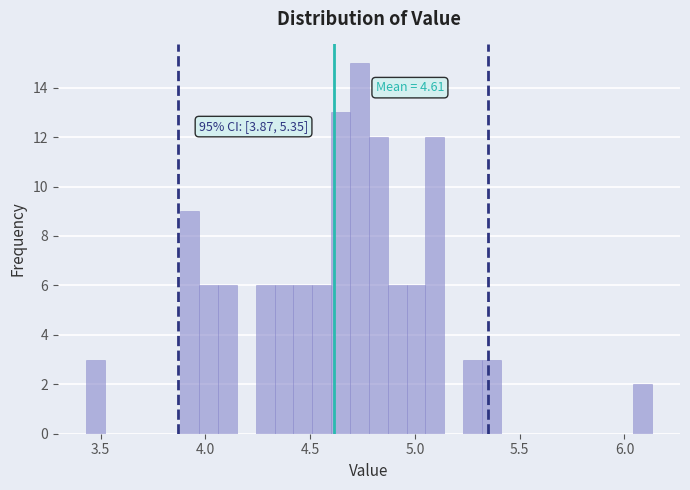

Around what value on the x-axis is the tallest bar? Give the approximate position of its centre, as read against the axis.

4.75